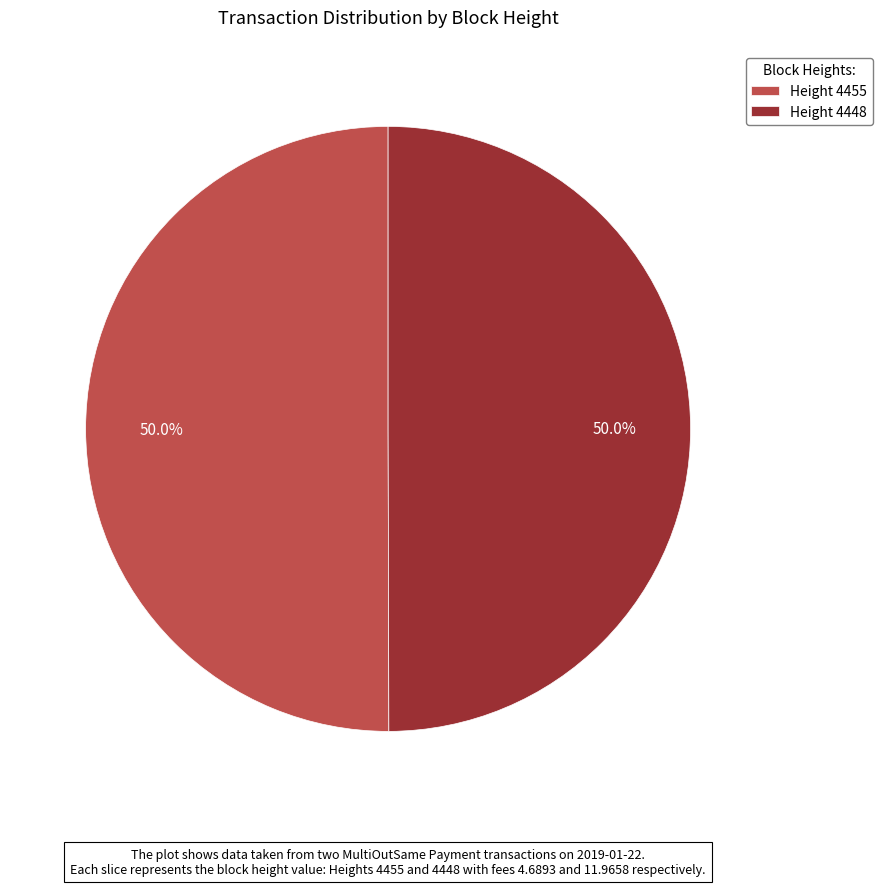

What percentage is NOT represented by Height 4448?

50.0%